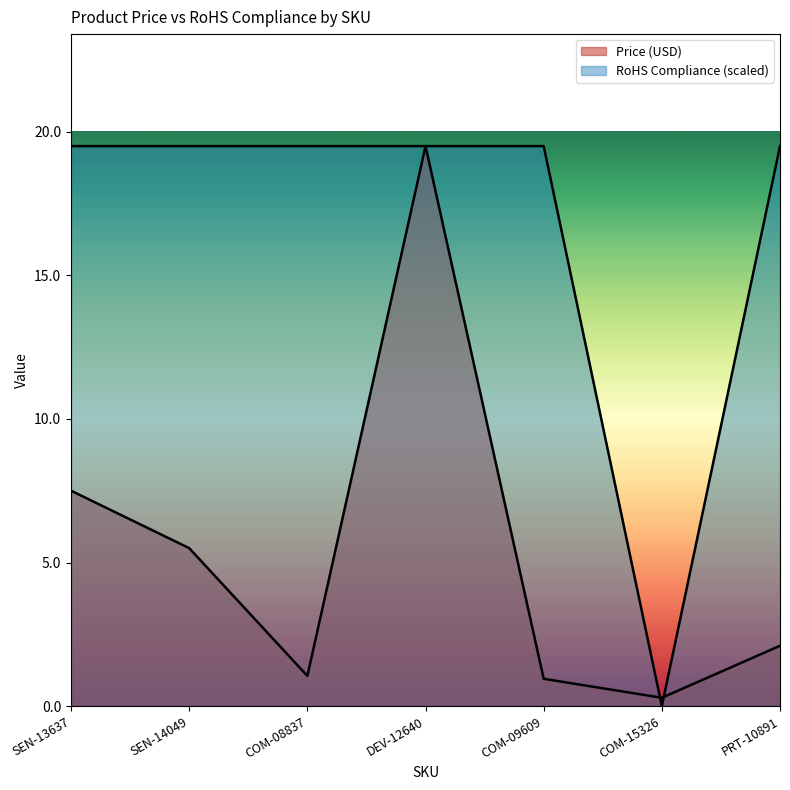

Reading left to right, what are all the values shown in this chart?

Price (USD): 7.5	5.5	1.1	19.5	0.9	0.3	2.1
RoHS Compliance: 19.5	19.5	19.5	19.5	19.5	0.0	19.5